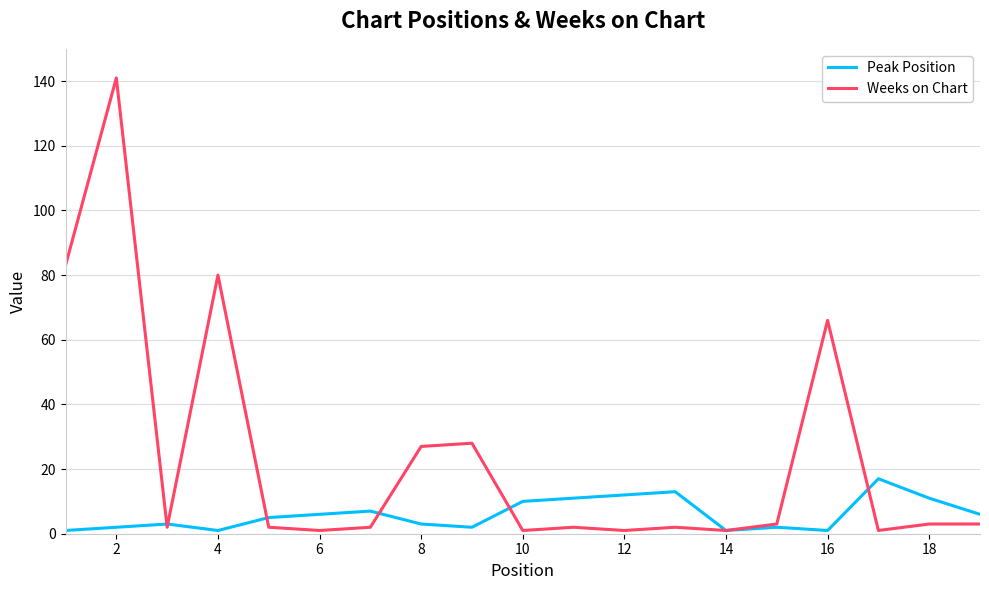

List the series in order of their overall mean, lowest first.

Peak Position, Weeks on Chart